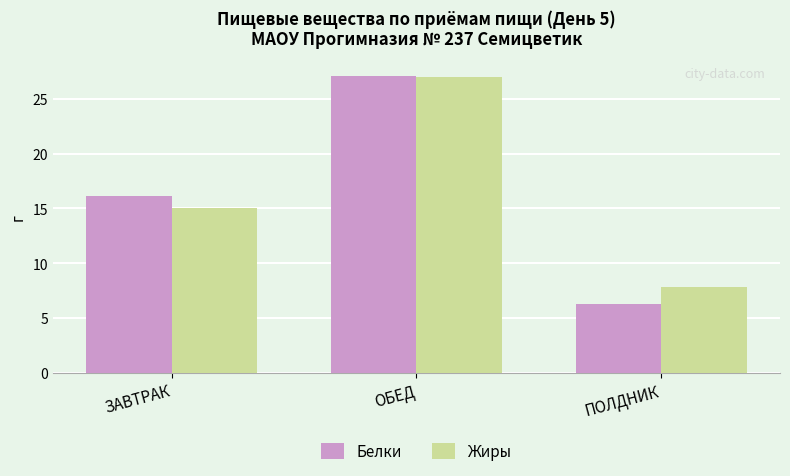

Between ЗАВТРАК and ПОЛДНИК, which series saw the biggest shift?

Белки